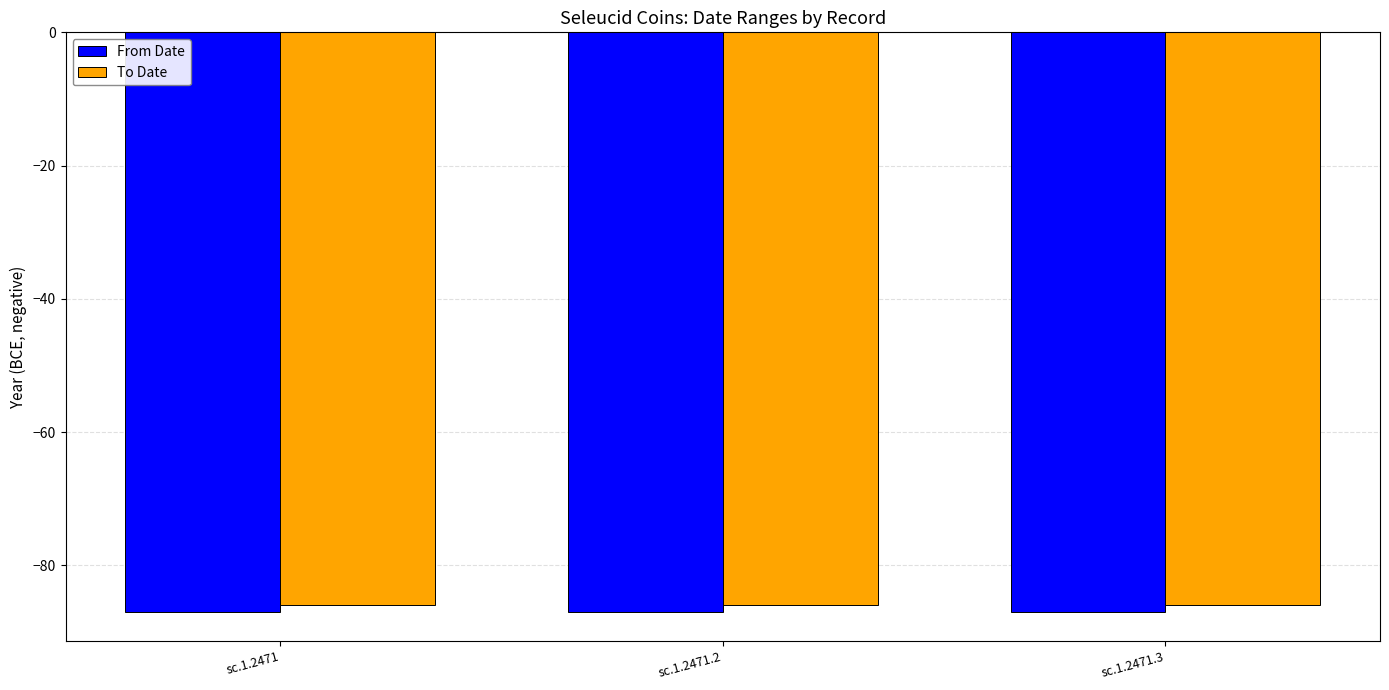

Is the value of From Date at sc.1.2471.2 greater than the value of To Date at sc.1.2471?

No